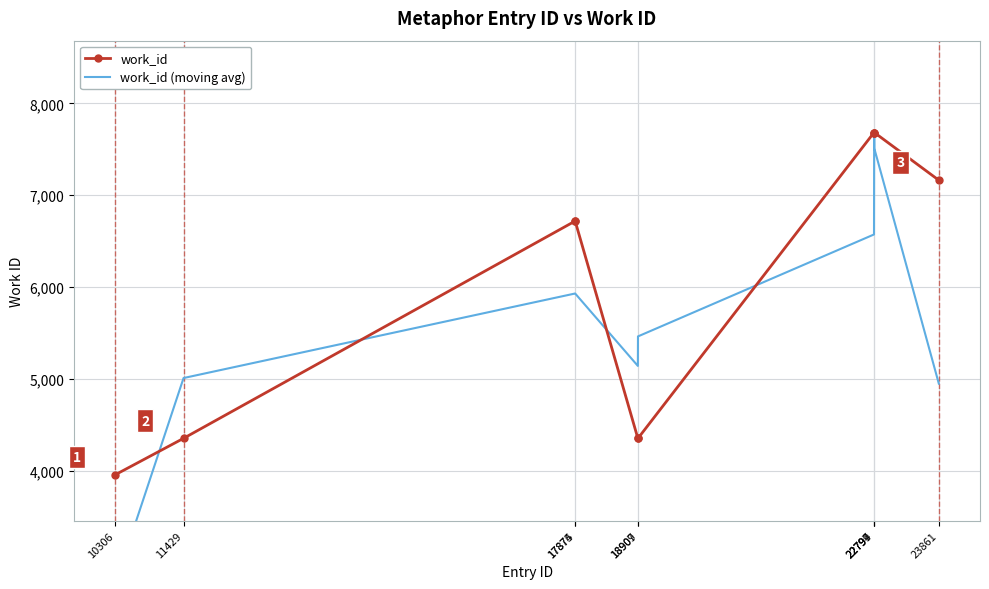

True or false: work_id and work_id (moving avg) intersect in this chart.

True